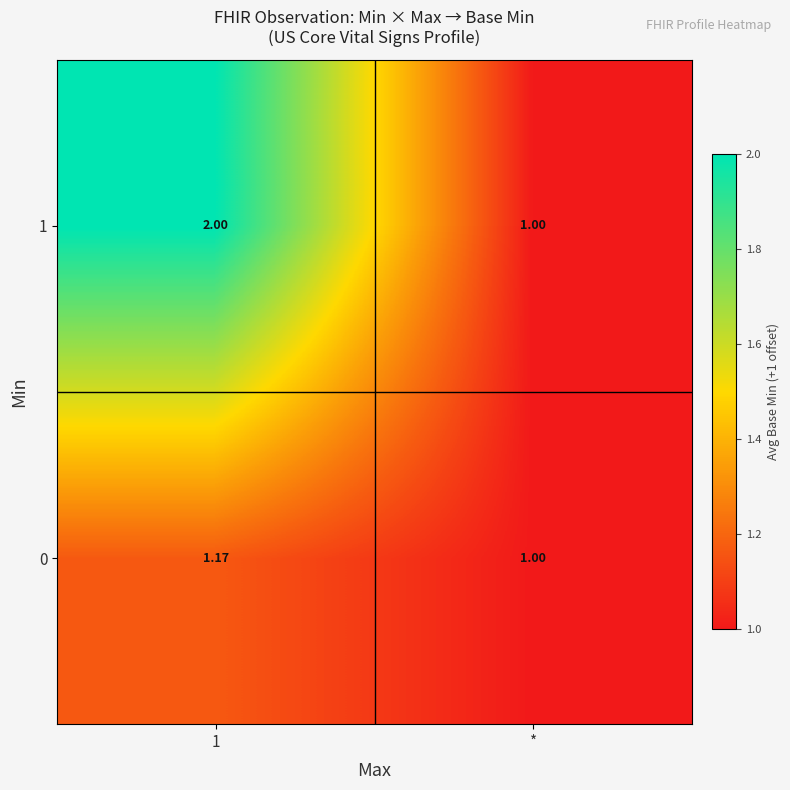

Which category has the lowest value in the 1 series?

*